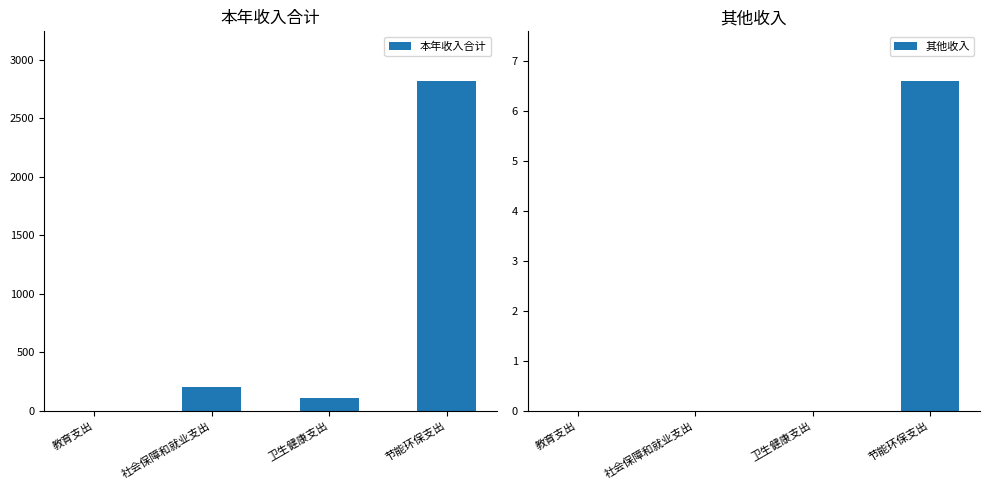

What are all the series names shown in the legend?

本年收入合计, 其他收入